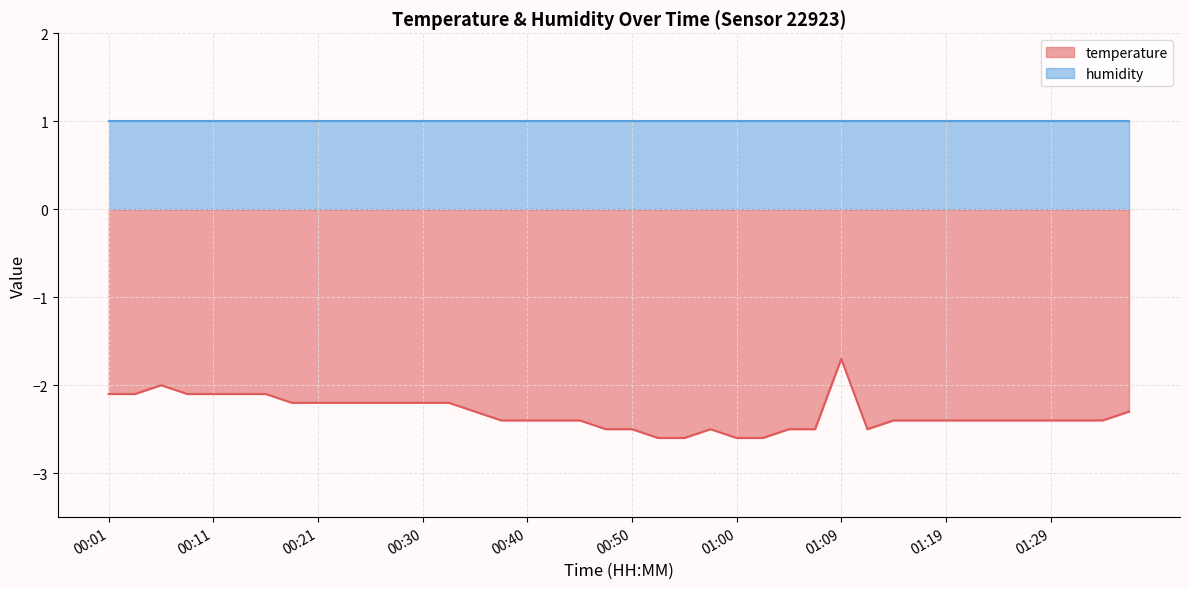

Rank the categories by value from lowest to highest.

00:52, 00:55, 01:00, 01:02, 00:48, 00:50, 00:57, 01:05, 01:07, 01:12, 00:38, 00:40, 00:43, 00:45, 01:14, 01:17, 01:19, 01:22, 01:24, 01:26, 01:29, 01:31, 01:34, 00:35, 01:36, 00:18, 00:21, 00:23, 00:26, 00:28, 00:30, 00:33, 00:01, 00:03, 00:08, 00:11, 00:13, 00:16, 00:06, 01:09